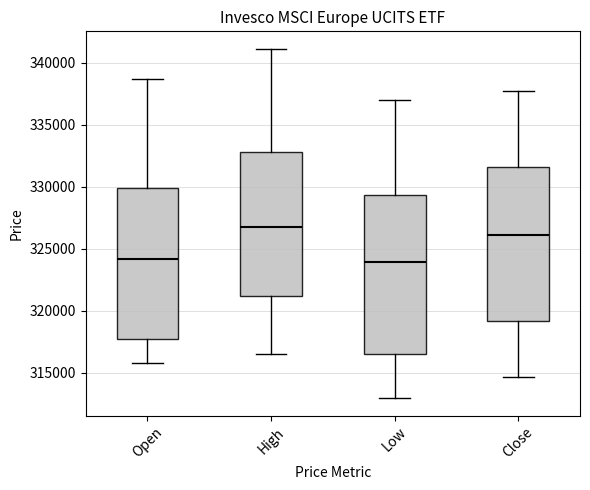

Where is the upper edge of the box for Close on the y-axis? The values are not printed on the chart, so give them approximately, as read against the axis.

331500